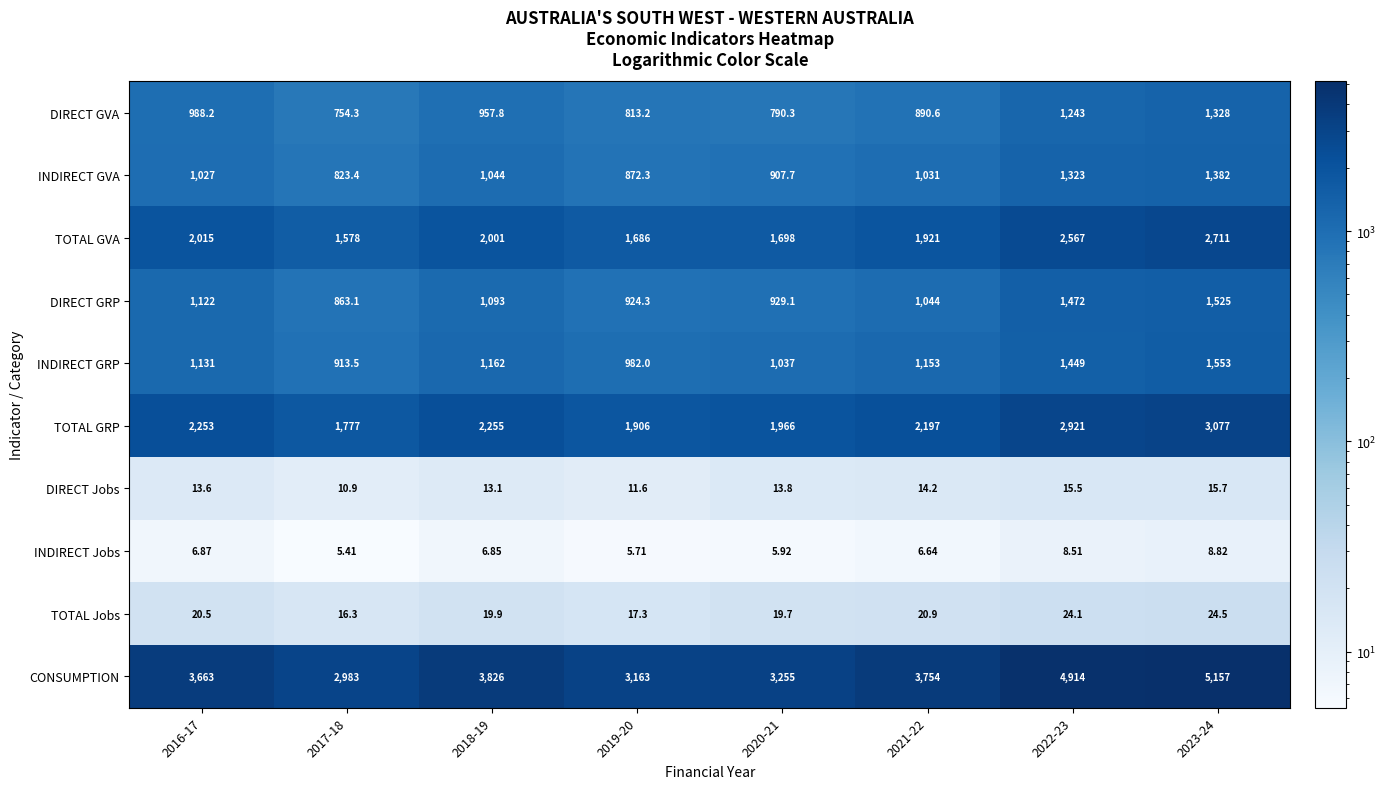

At which category is the sum across all series the highest?

2023-24